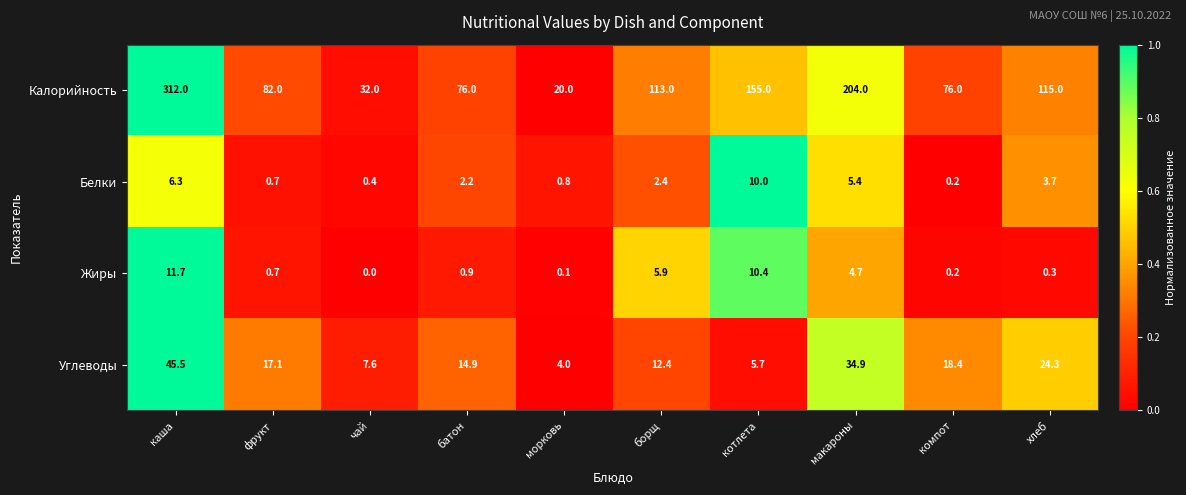

Rank the series by their maximum value, from lowest to highest.

Белки, Жиры, Углеводы, Калорийность